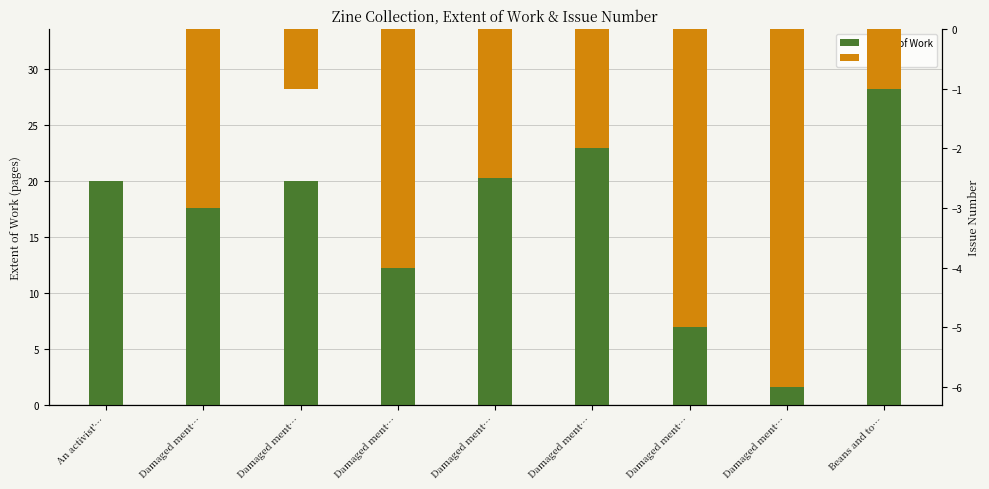

How many values in the Issue series are below -2?

5